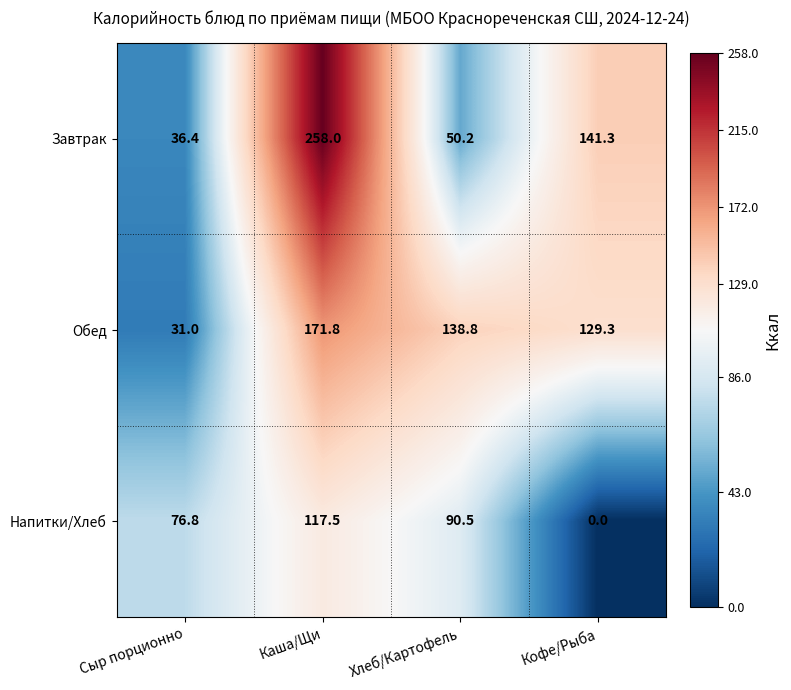

What is the sum of all Напитки/Хлеб values?

284.8